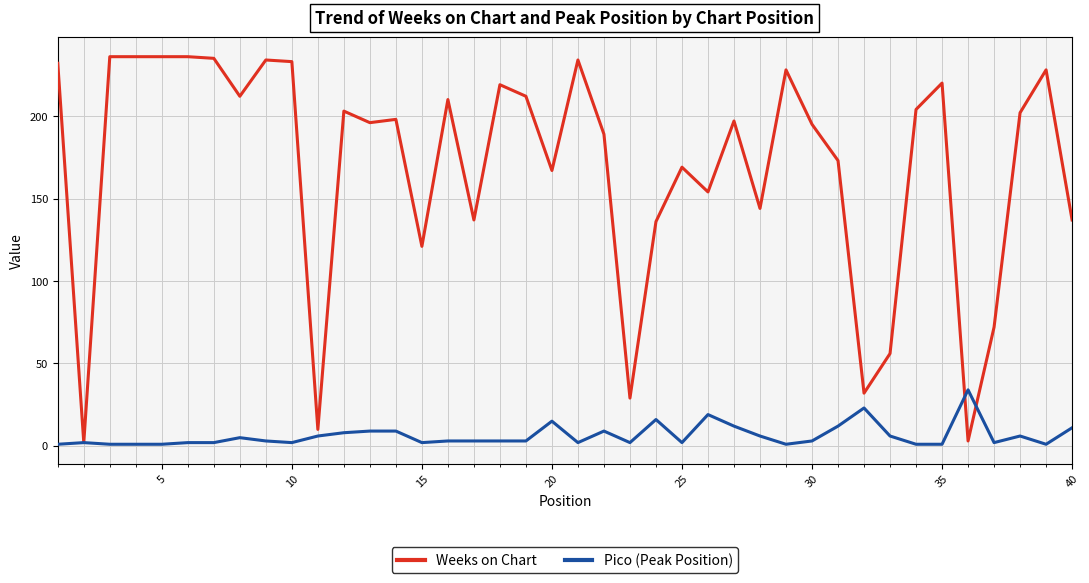

Is this an area chart (filled region under the line)?

No